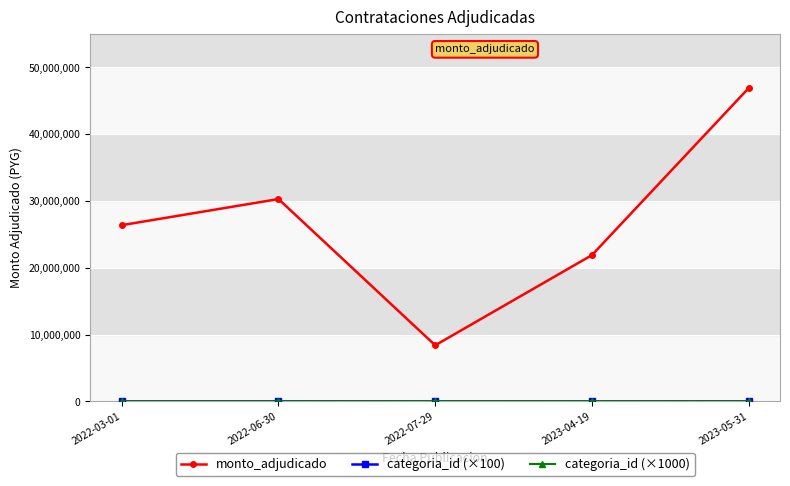

How many lines are shown in the chart?

3